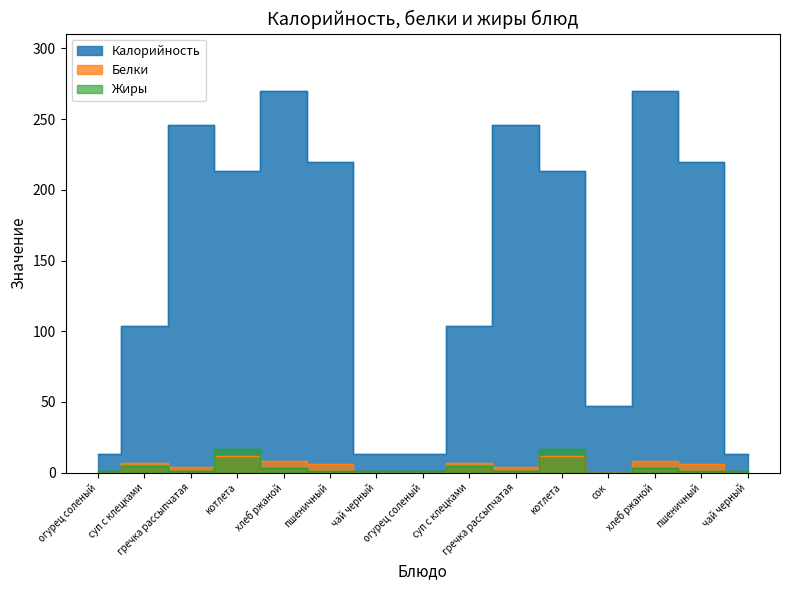

At which category is the sum across all series the highest?

хлеб ржаной